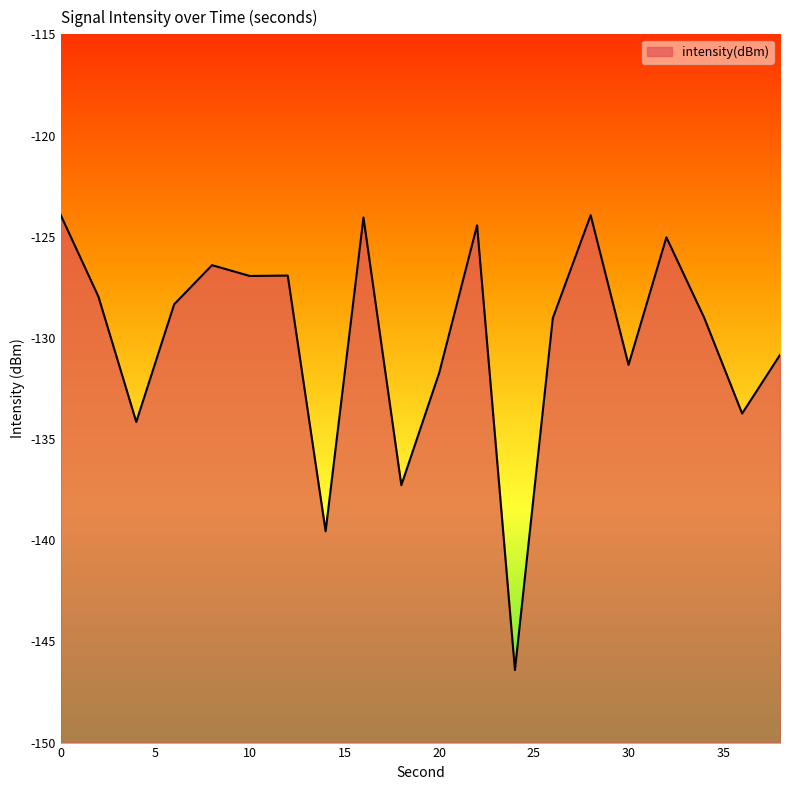

How many interior local valleys (lower than both neighbors) does the data have?

7